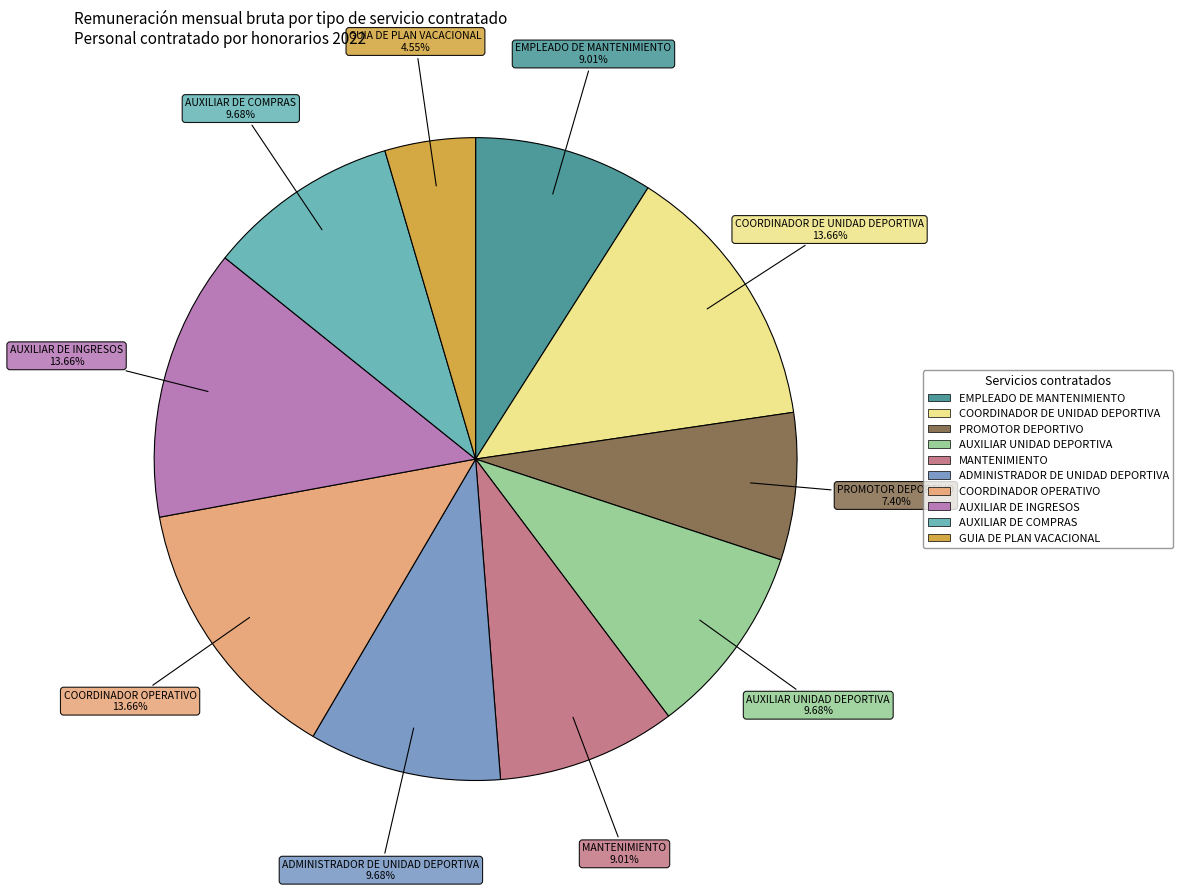

What percentage do AUXILIAR DE COMPRAS and PROMOTOR DEPORTIVO together represent?

17.1%